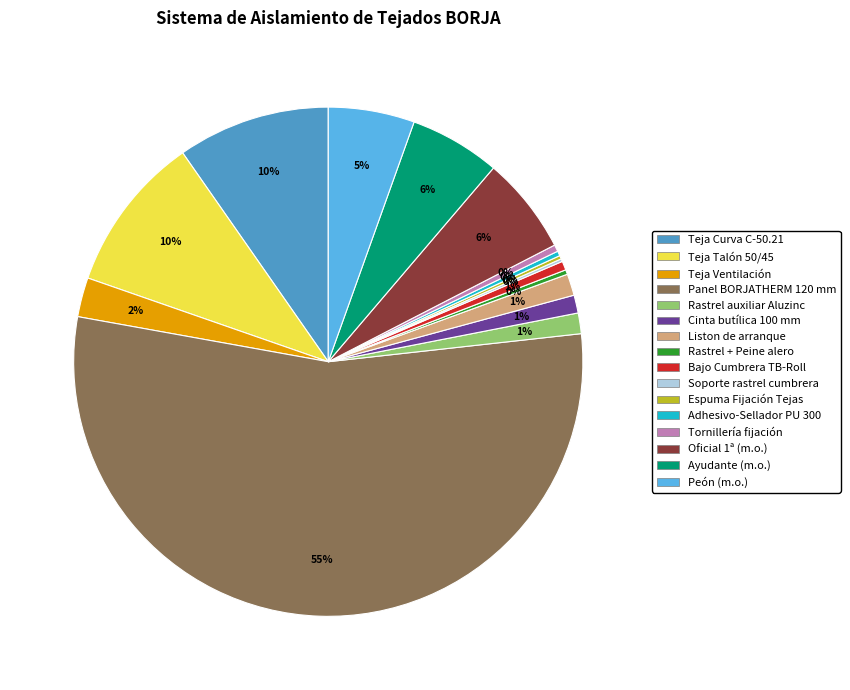

Is there any slice that represents more than half of the pie?

Yes